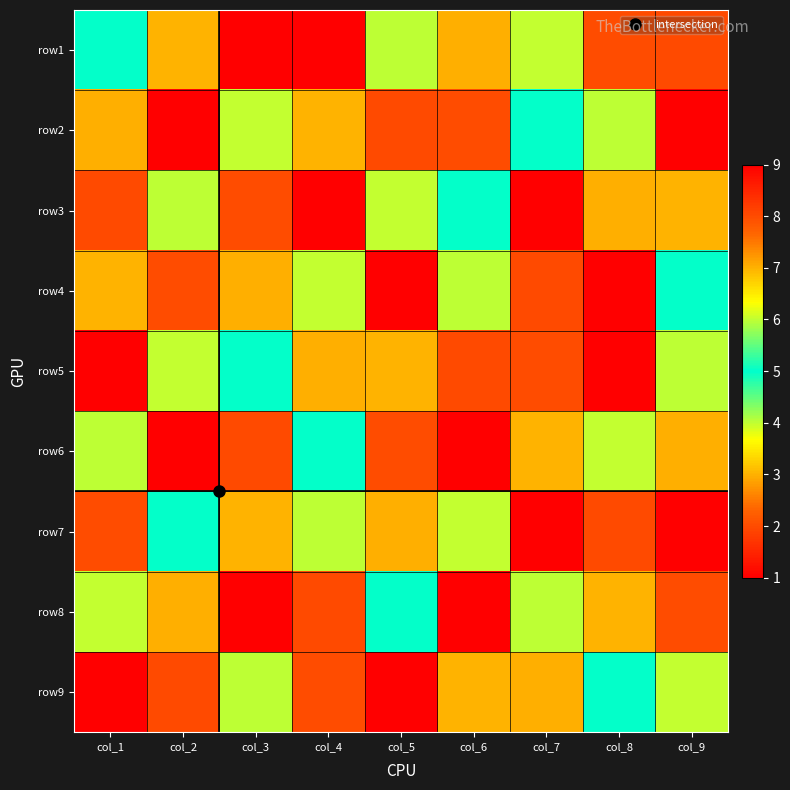

List the series in order of their peak value, lowest first.

row1, row2, row3, row4, row5, row6, row7, row8, row9